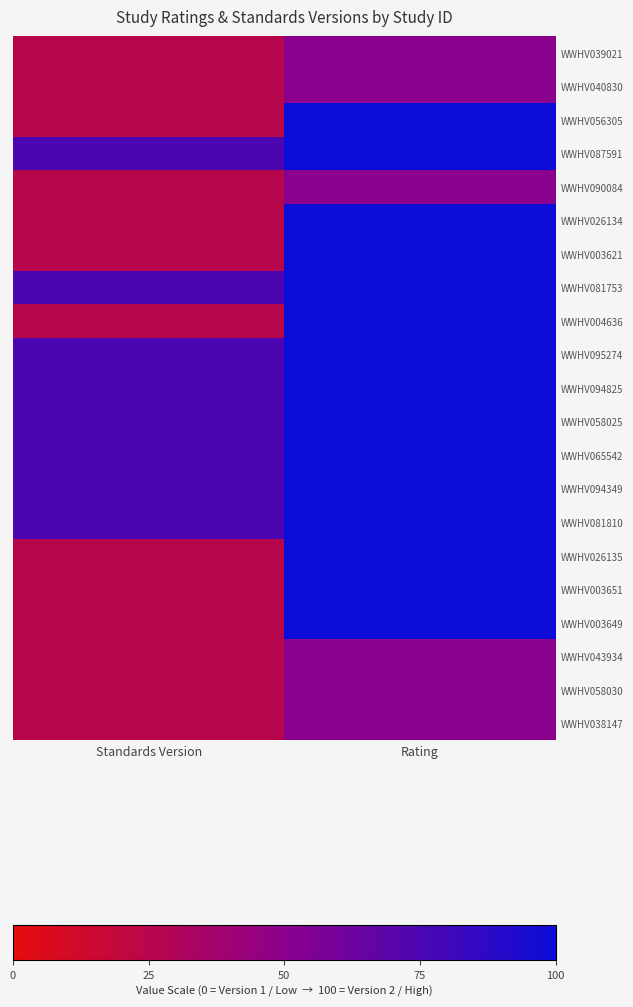

Which has a higher value, Standards Version or Rating?

Rating